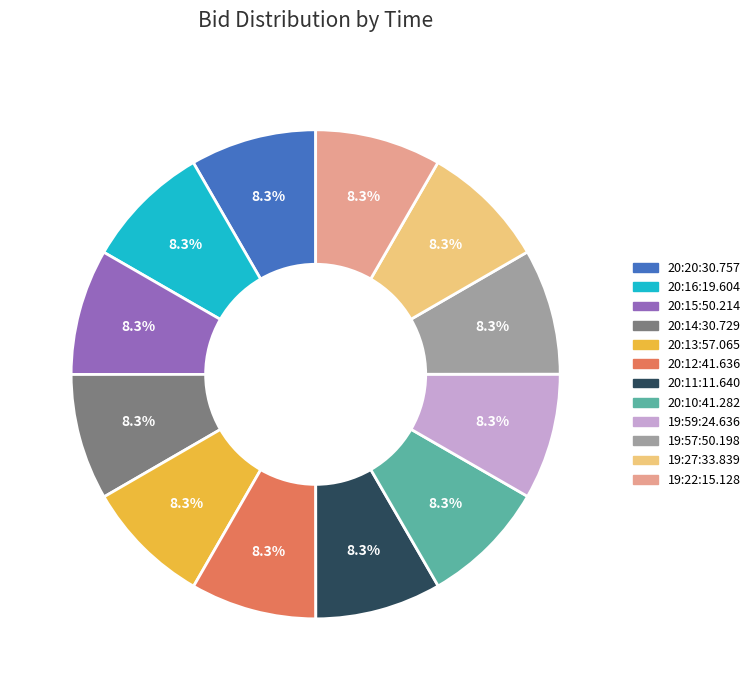

Does 19:59:24.636 represent more than half of the total?

No